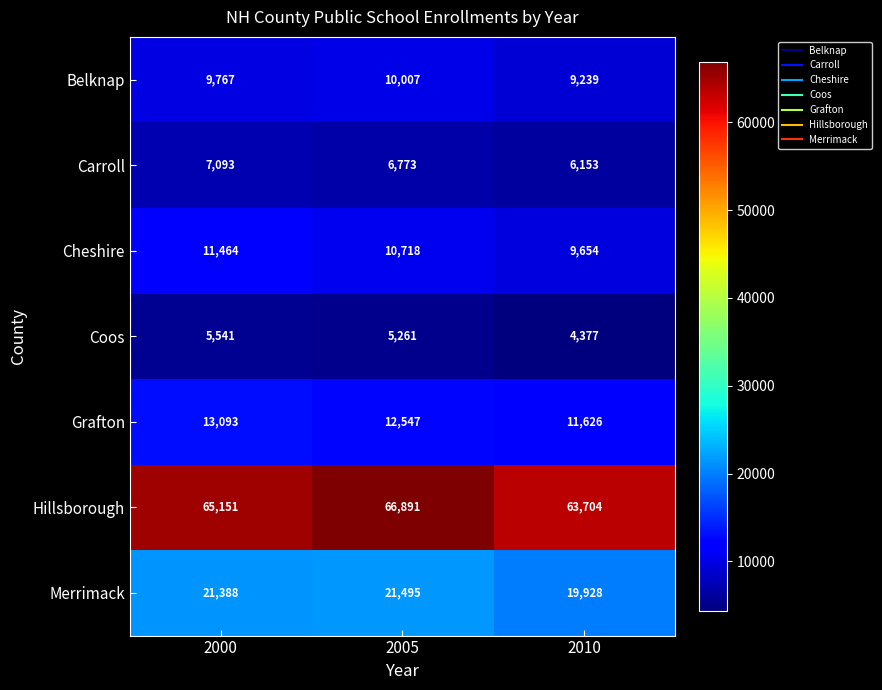

Reading left to right, extract all data points from this chart.

Belknap: 9767	10007	9239
Carroll: 7093	6773	6153
Cheshire: 11464	10718	9654
Coos: 5541	5261	4377
Grafton: 13093	12547	11626
Hillsborough: 65151	66891	63704
Merrimack: 21388	21495	19928